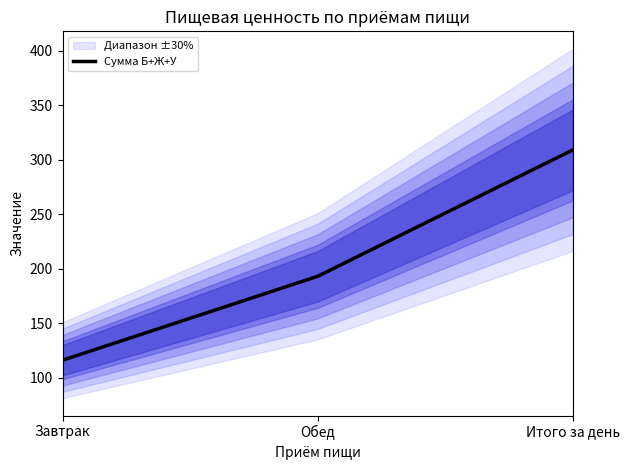

List the labels in order of value, smallest first.

Завтрак, Обед, Итого за день